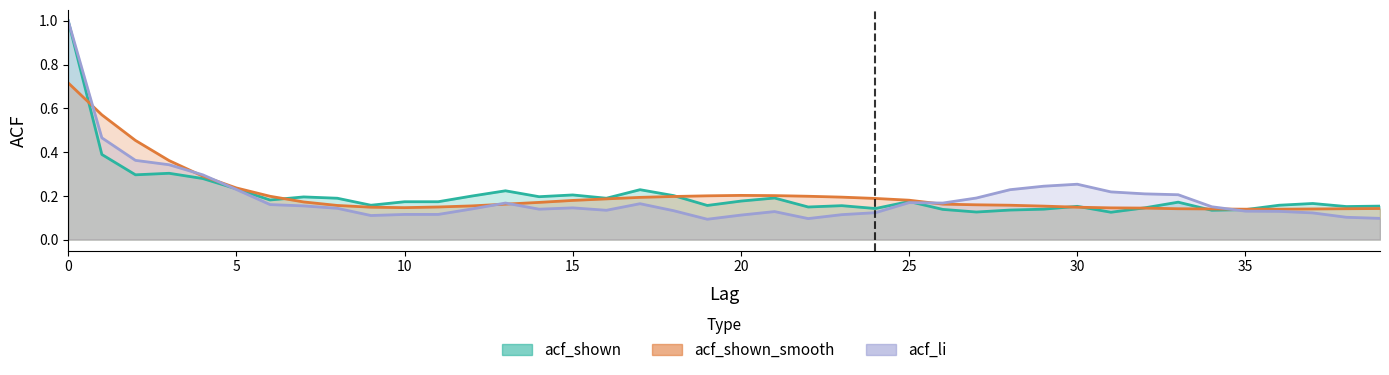

Rank the series by their average value, from highest to lowest.

acf_shown_smooth, acf_shown, acf_li